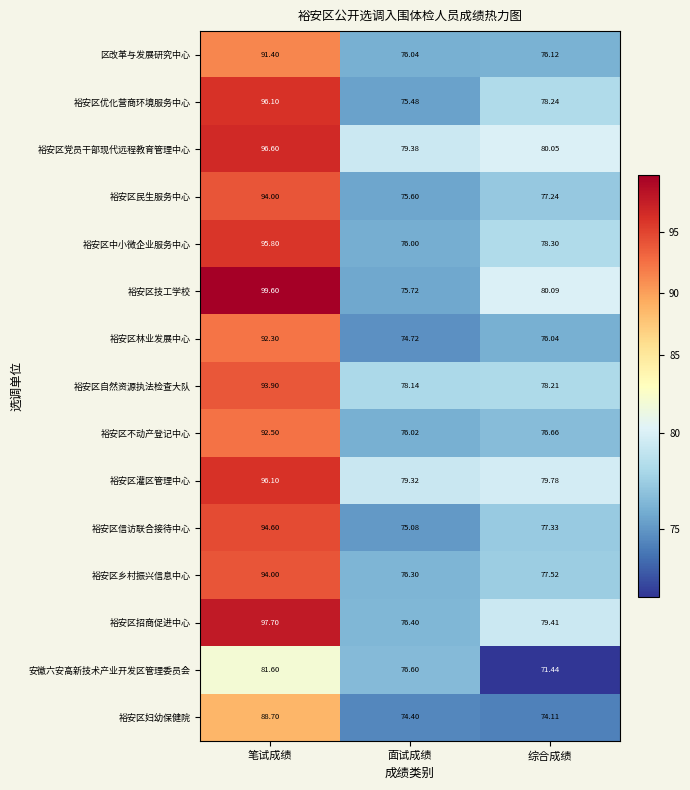

Which label corresponds to the largest value in the chart?

笔试成绩